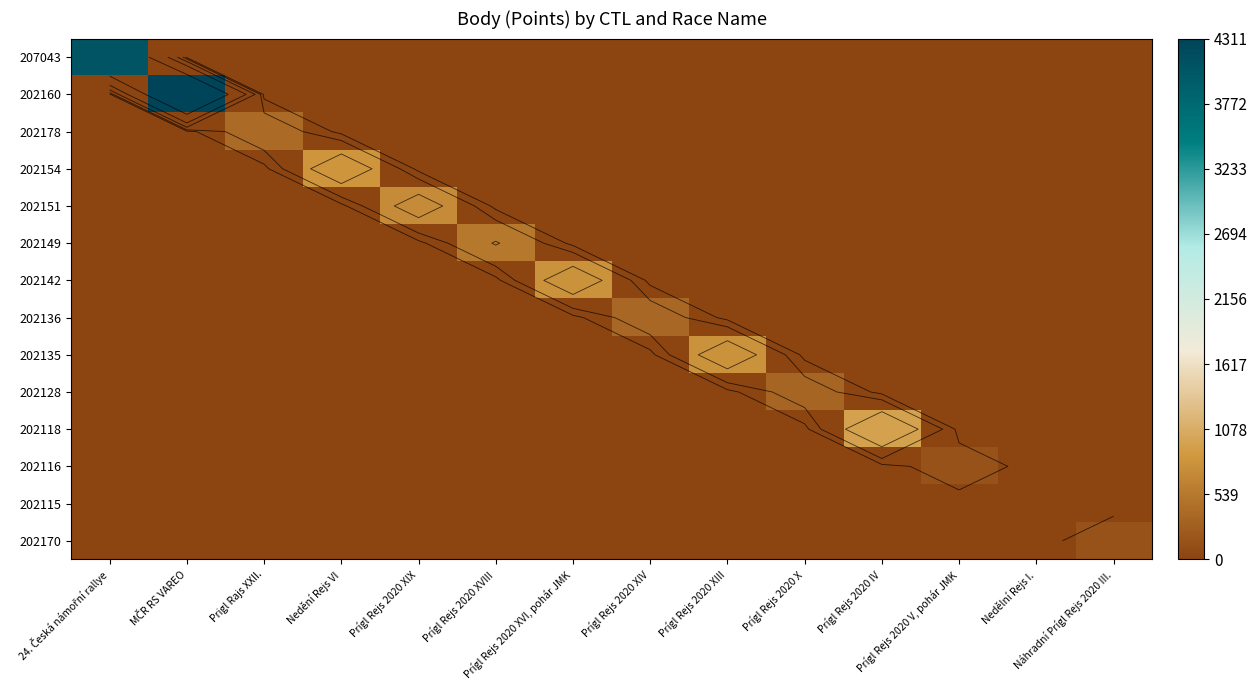

Is the value of 207043 at Prigl Rajs XXII. greater than the value of 202160 at Prígl Rejs 2020 IV?

No